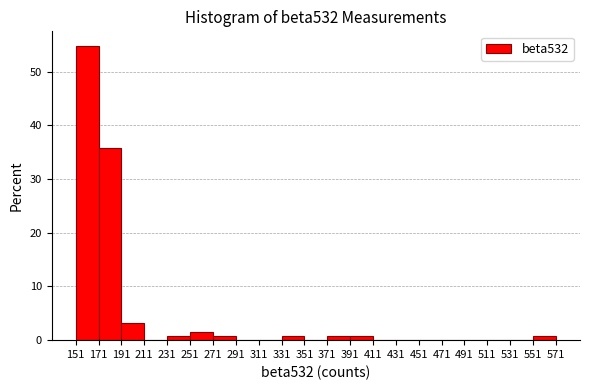

Reading left to right, list every bar in this chart as the range it spans on the x-axis followed by its height. The values are not printed on the chart, so give them approximately, as read against the axis.

151 to 171: 55
171 to 191: 36
191 to 211: 3
211 to 231: 0
231 to 251: under 1
251 to 271: 2
271 to 291: under 1
291 to 311: 0
311 to 331: 0
331 to 351: under 1
351 to 371: 0
371 to 391: under 1
391 to 411: under 1
411 to 431: 0
431 to 451: 0
451 to 471: 0
471 to 491: 0
491 to 511: 0
511 to 531: 0
531 to 551: 0
551 to 571: under 1